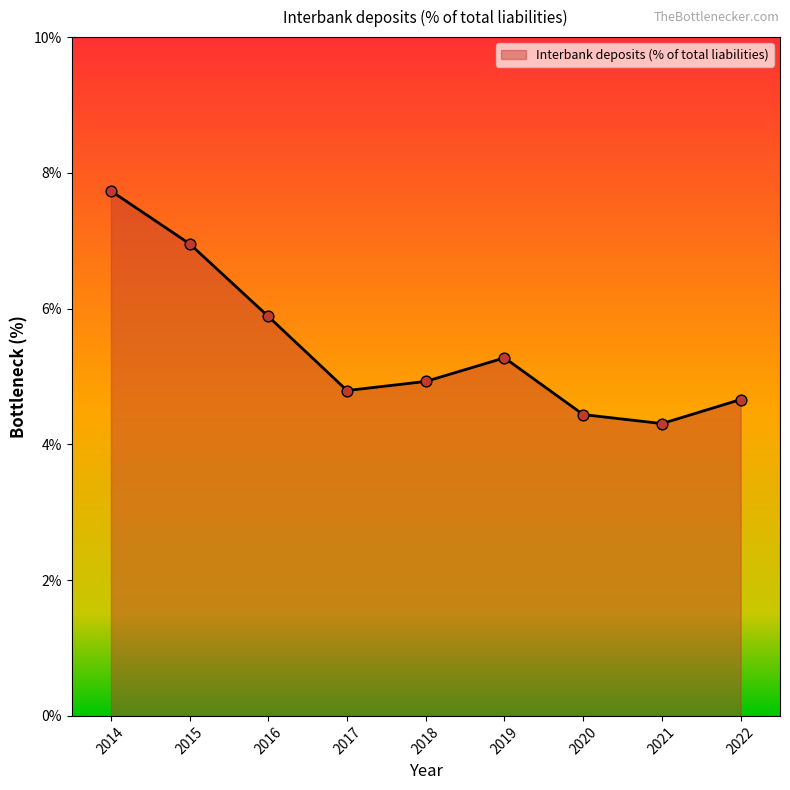

Which has a higher value, 2019 or 2018?

2019